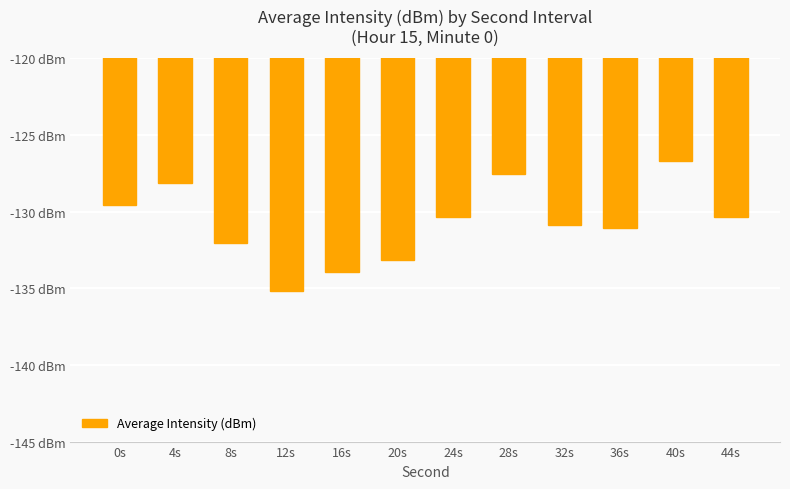

Reading right to left, what are all the values shown in this chart?

-130.3	-126.7	-131.0	-130.9	-127.5	-130.3	-133.1	-133.9	-135.2	-132.1	-128.1	-129.5